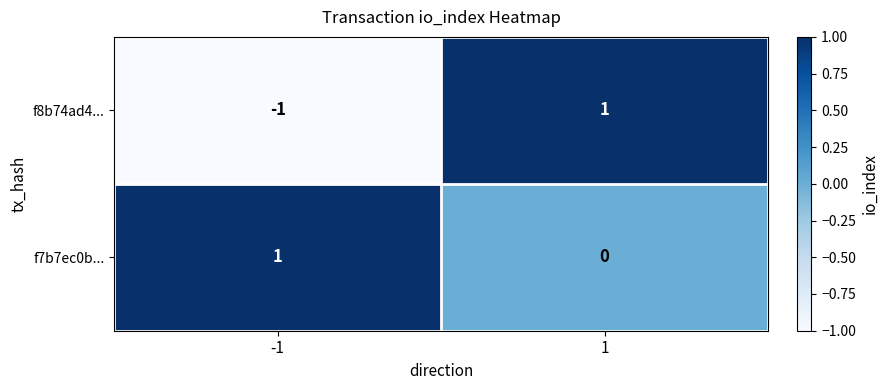

Reading left to right, list all the values displayed in this chart.

f8b74ad4...: -1=-1	1=1
f7b7ec0b...: -1=1	1=0